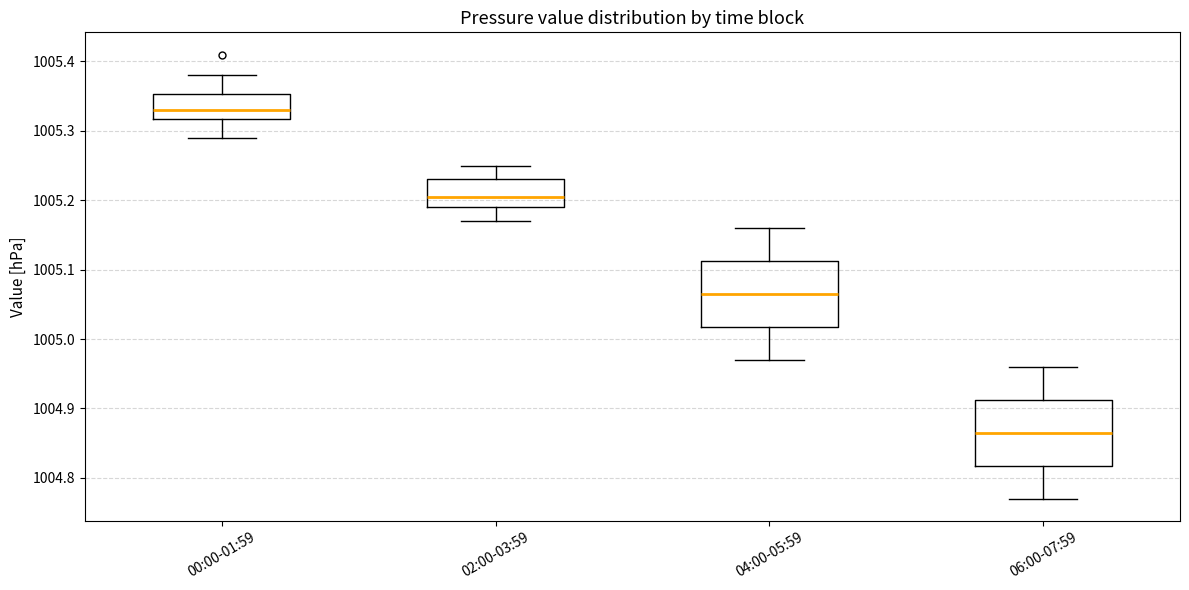

Reading left to right, transcribe this box plot: for each box, give where its median line is, the range the box spans, and where its two whiskers end, as read against the y-axis. The values are not printed on the chart, so give them approximately, as read against the axis.

00:00-01:59: median 1005.33, box 1005.32 to 1005.35, whiskers 1005.29 to 1005.38
02:00-03:59: median 1005.21, box 1005.19 to 1005.23, whiskers 1005.17 to 1005.25
04:00-05:59: median 1005.07, box 1005.02 to 1005.11, whiskers 1004.97 to 1005.16
06:00-07:59: median 1004.87, box 1004.82 to 1004.91, whiskers 1004.77 to 1004.96